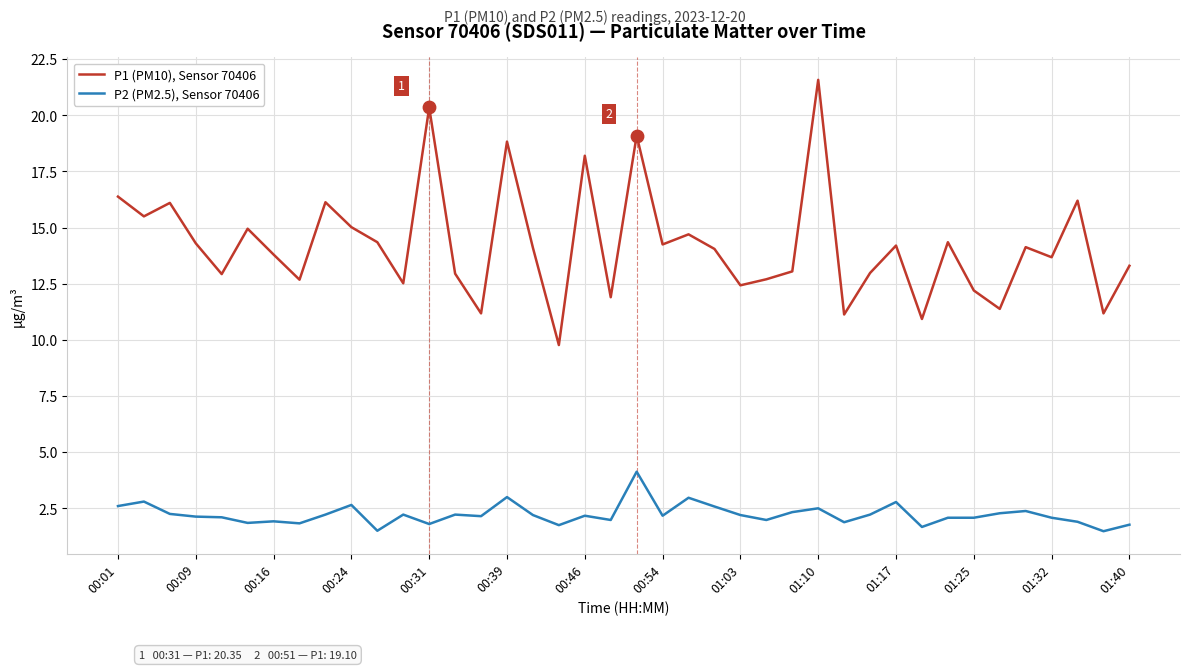

Which series has the largest range (max minus min)?

P1 (PM10), Sensor 70406